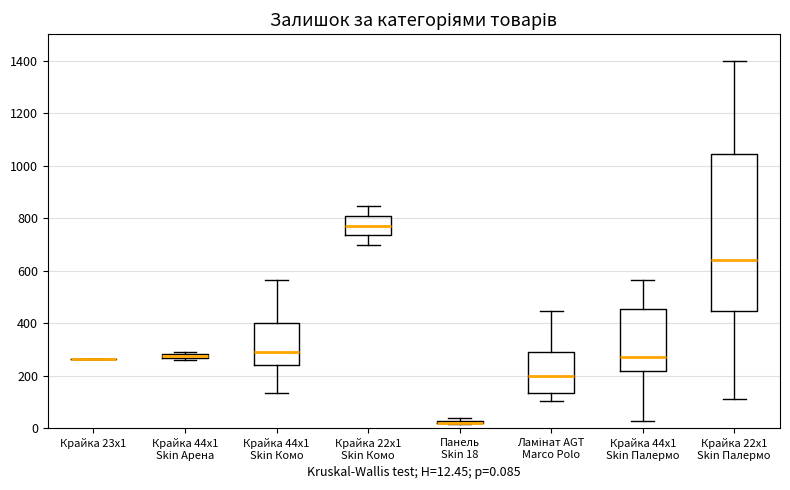

Comparing the boxes themselves (not the whiskers), which one is the tallest?

Крайка 22x1 Skin Палермо